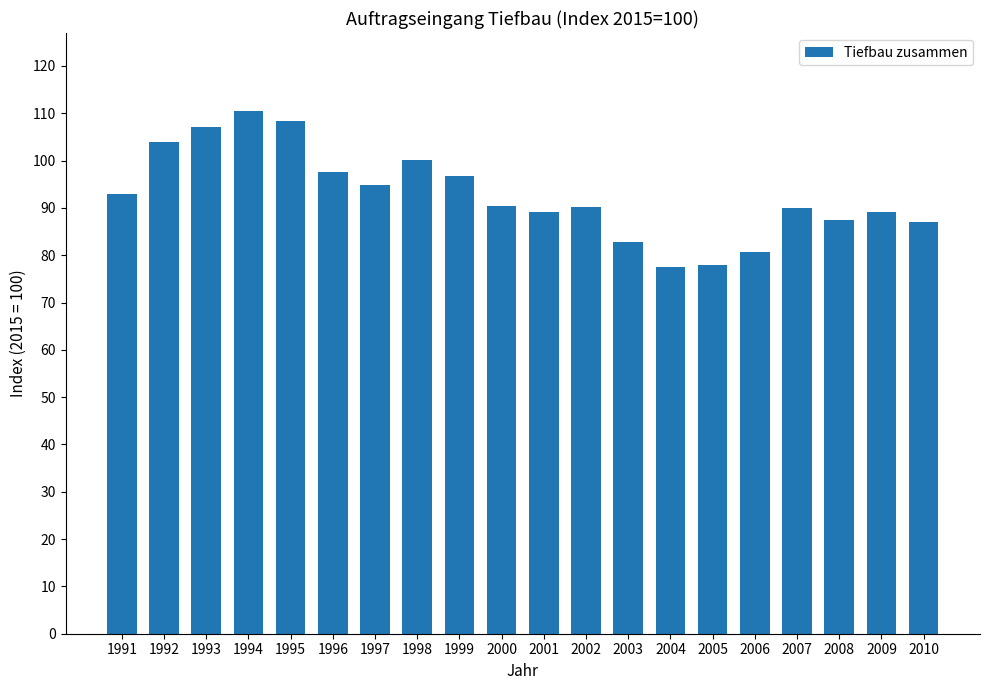

What is the sum of the values at 2002 and 2005?

168.0